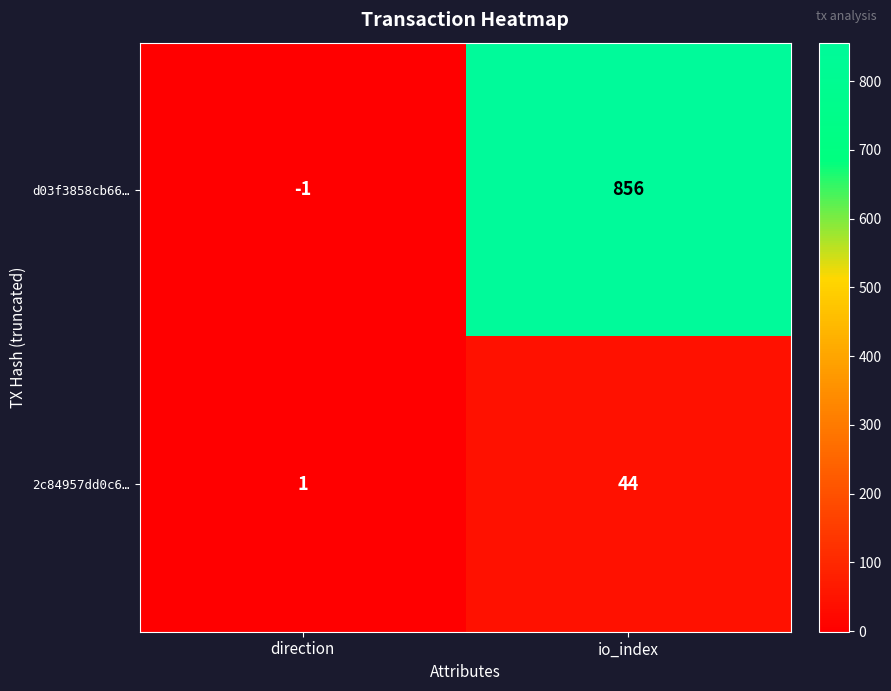

What is the greatest value displayed?

856